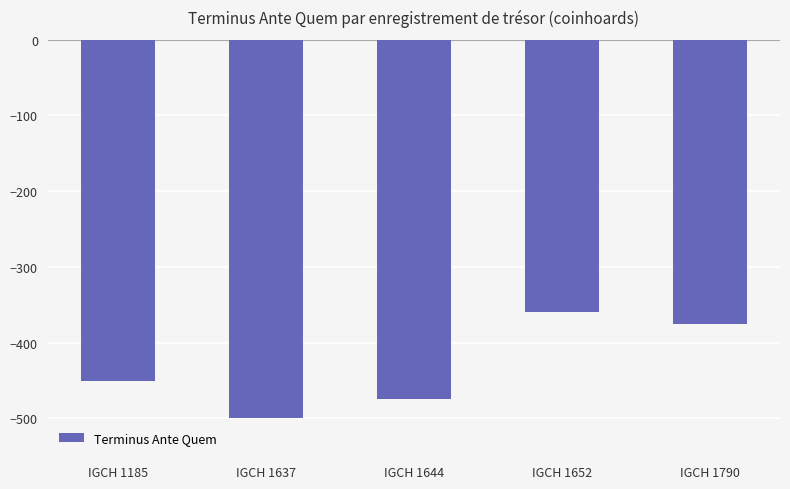

What value does the data have at IGCH 1652?

-360